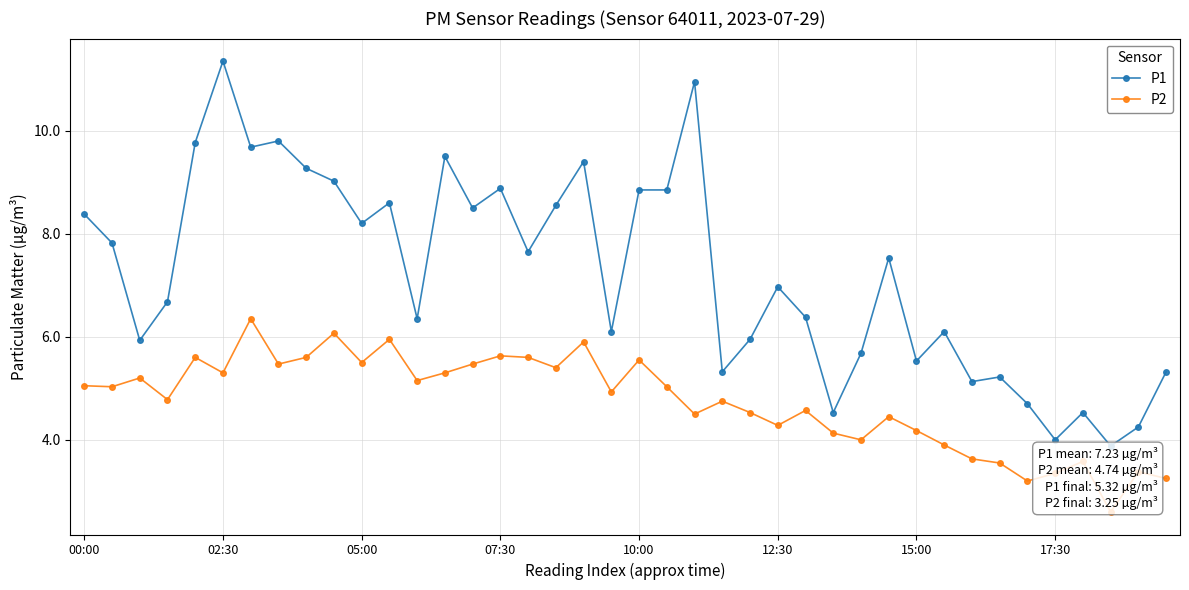

Rank the series by their average value, from highest to lowest.

P1, P2